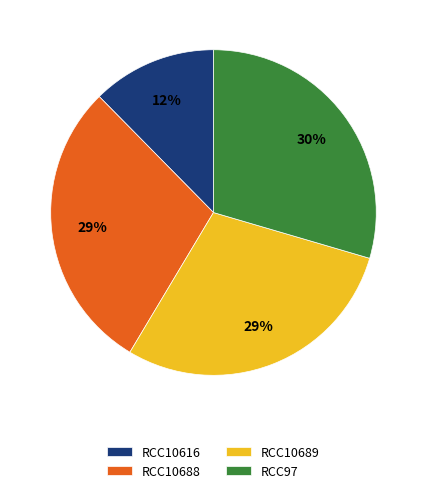

True or false: RCC97 accounts for 30% of the total.

True